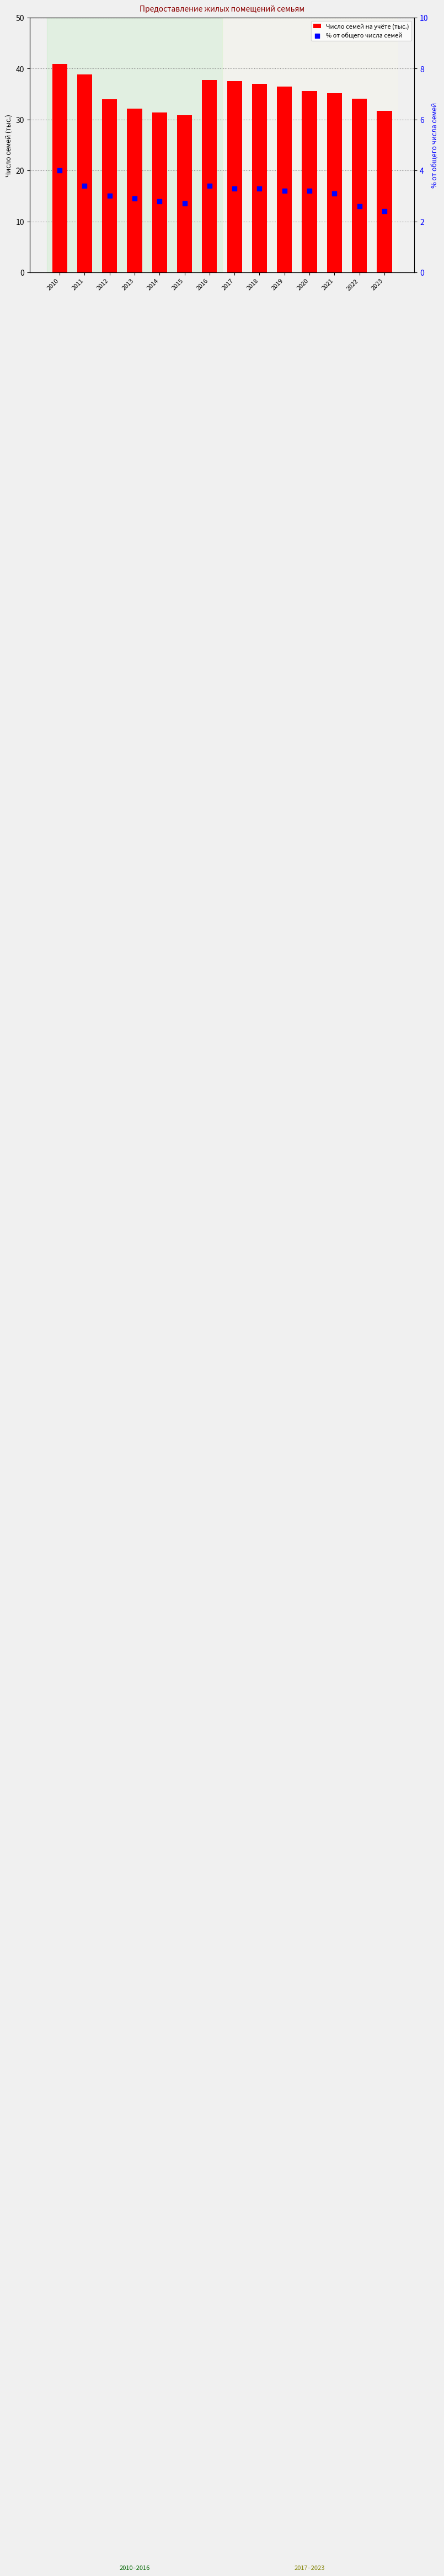

What is the total value across all series at 2010?

44.9